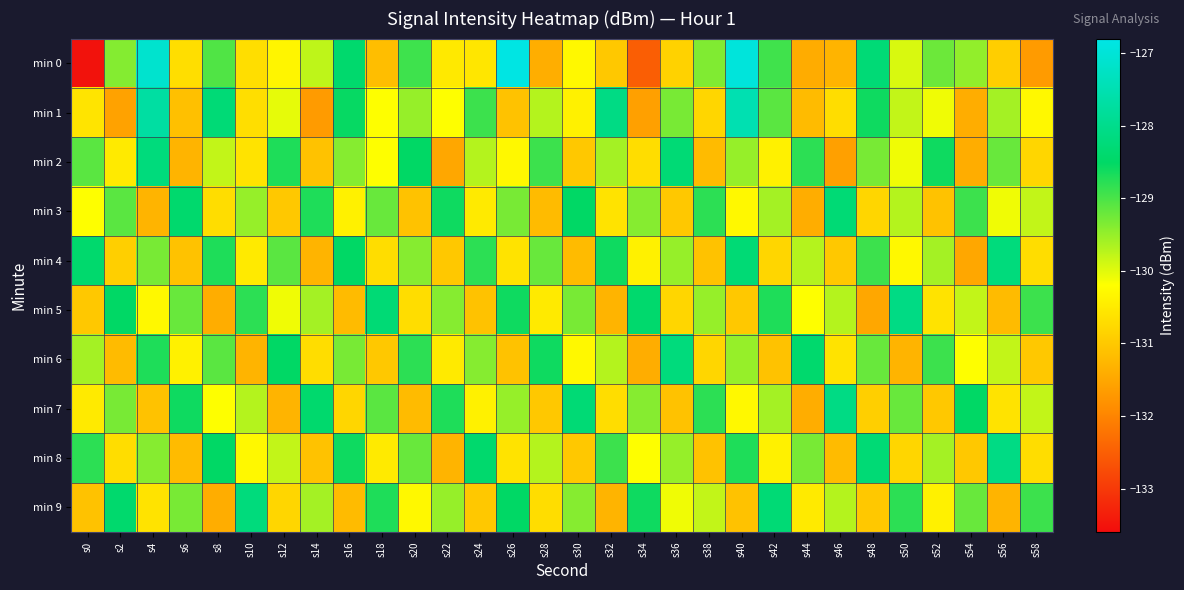

What is the total value across all series at s16?

-1296.4